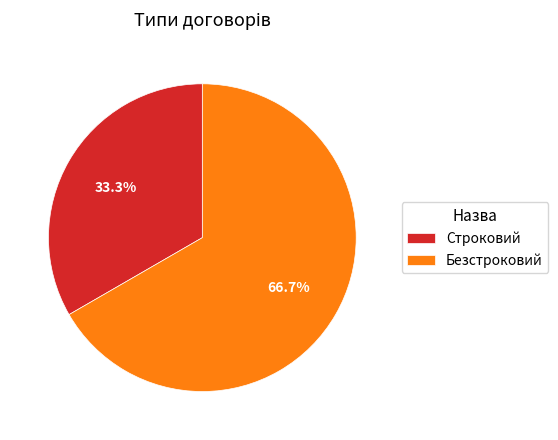

Between Безстроковий and Строковий, which is larger?

Безстроковий